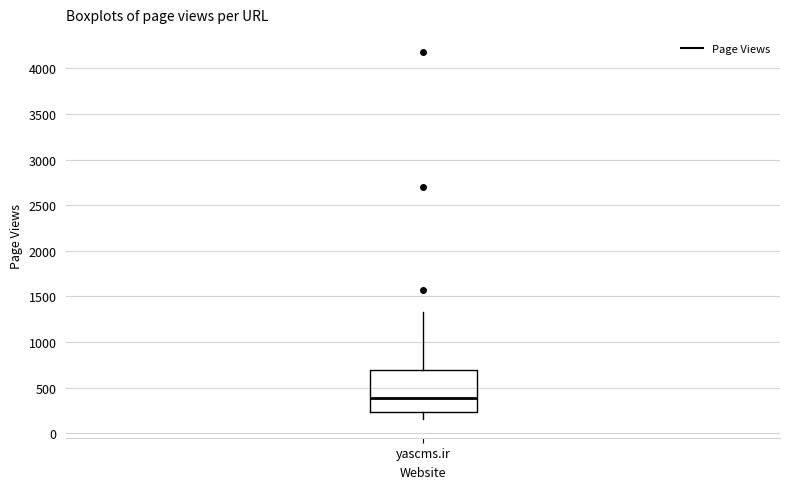

Read this box plot against the y-axis: the position of the median line, the range covered by the box, and the ends of both whiskers. The values are not printed on the chart, so give them approximately, as read against the axis.

median 400, box 250 to 700, whiskers 150 to 1350